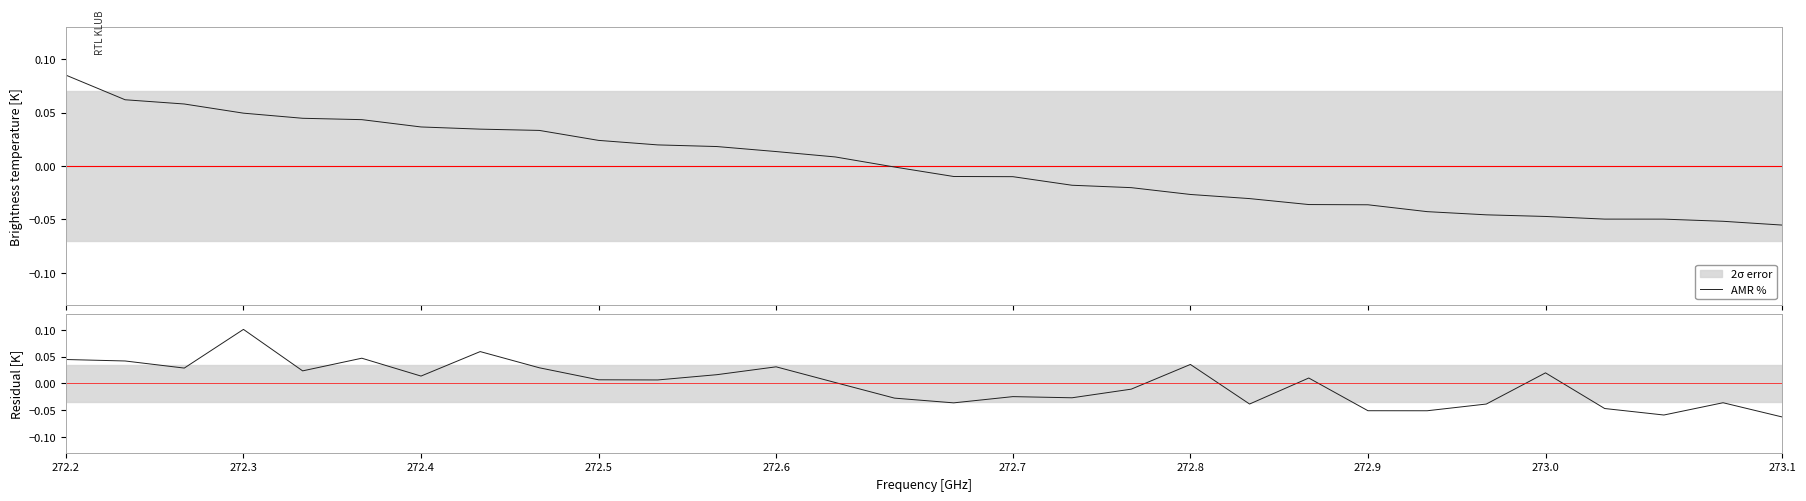

Between 272.2 and 272.5, which series saw the biggest shift?

AMR %